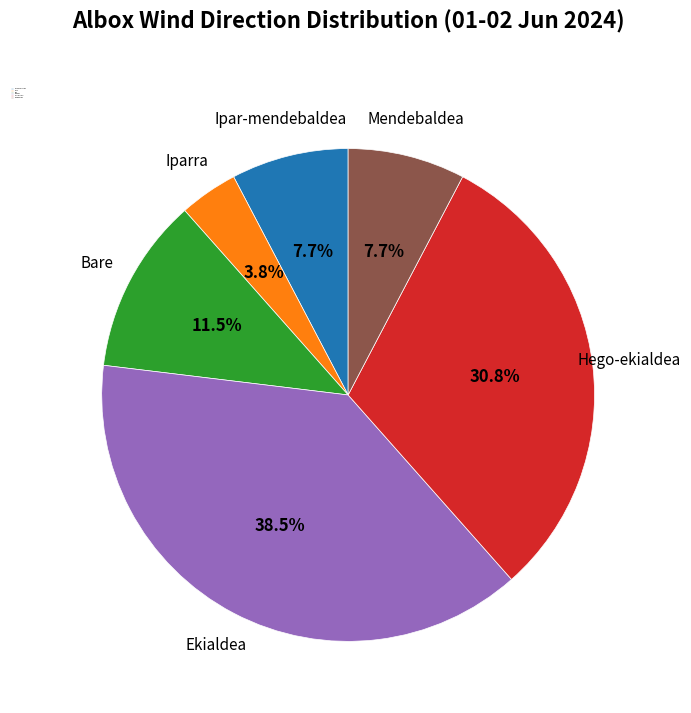

Does Hego-ekialdea represent more than half of the total?

No